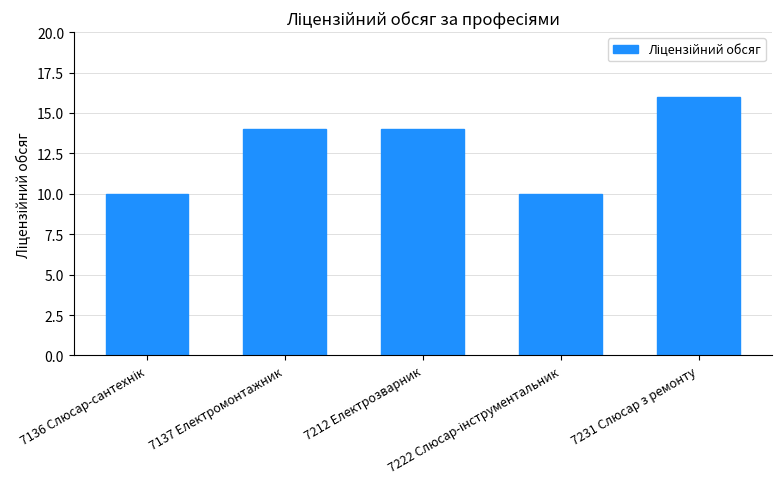

The value at 7137 Електромонтажник is 14. True or false?

True